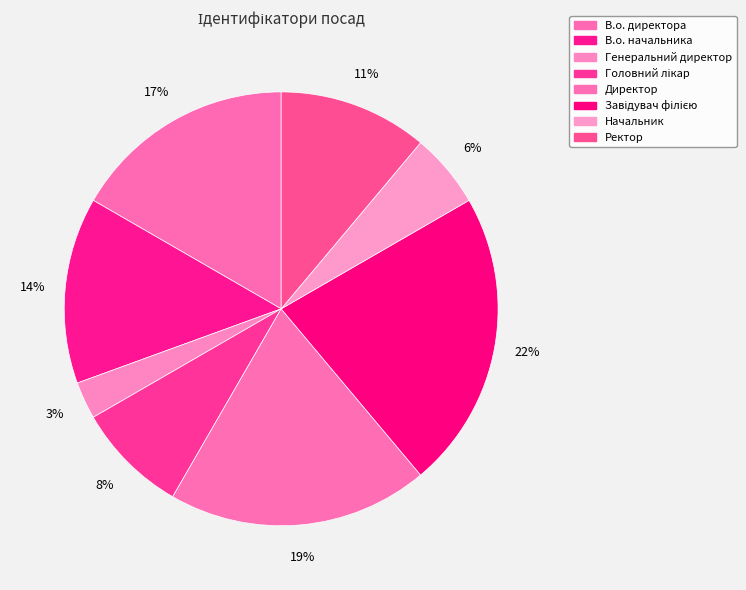

Is Завідувач філією the majority of the pie?

No